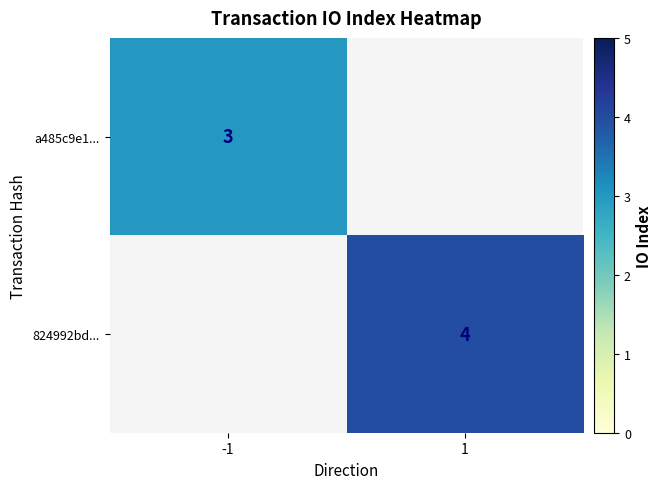

How many distinct data groups are displayed?

2